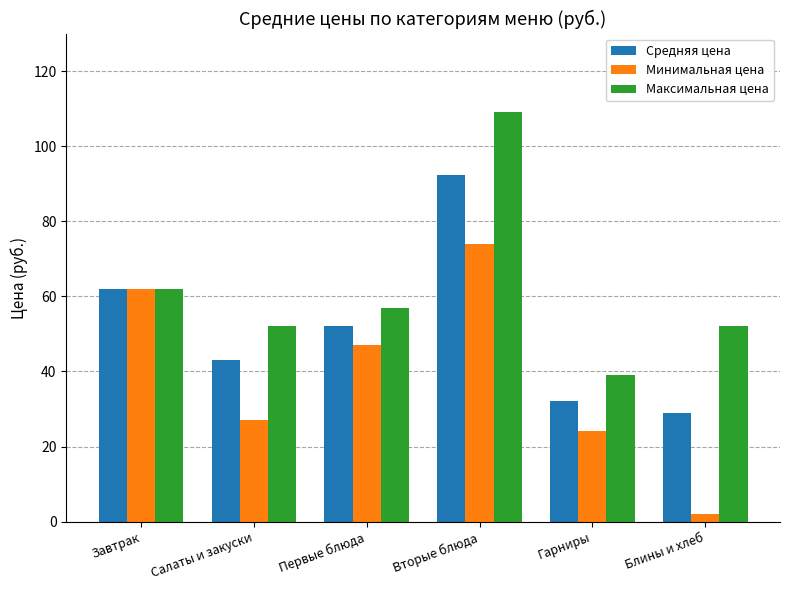

What is the label of the 6th bar from the right?

Завтрак